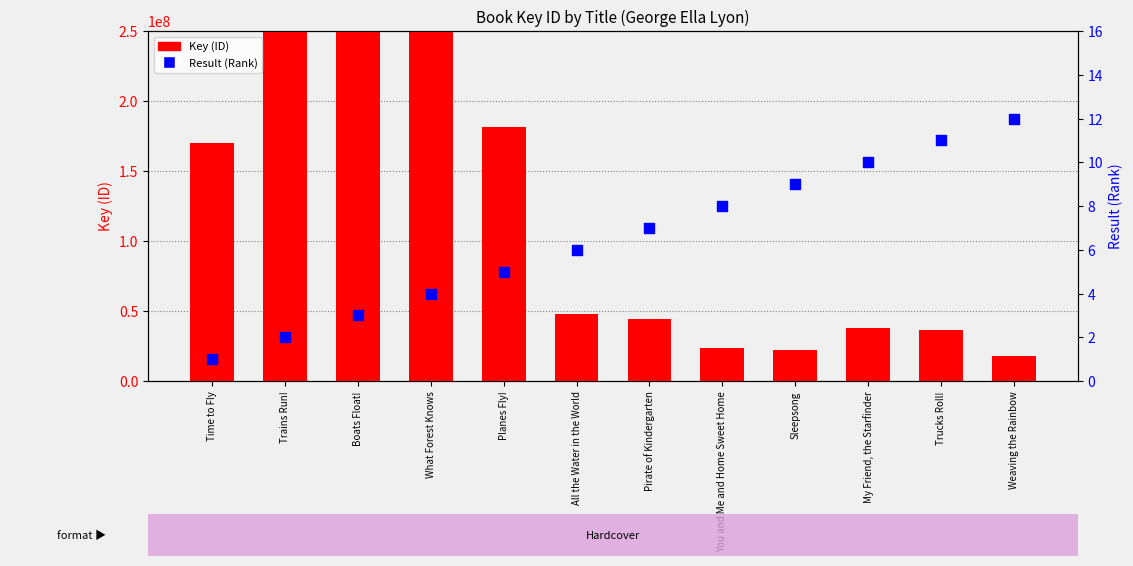

What are all the series names shown in the legend?

Key (ID), Result (Rank)